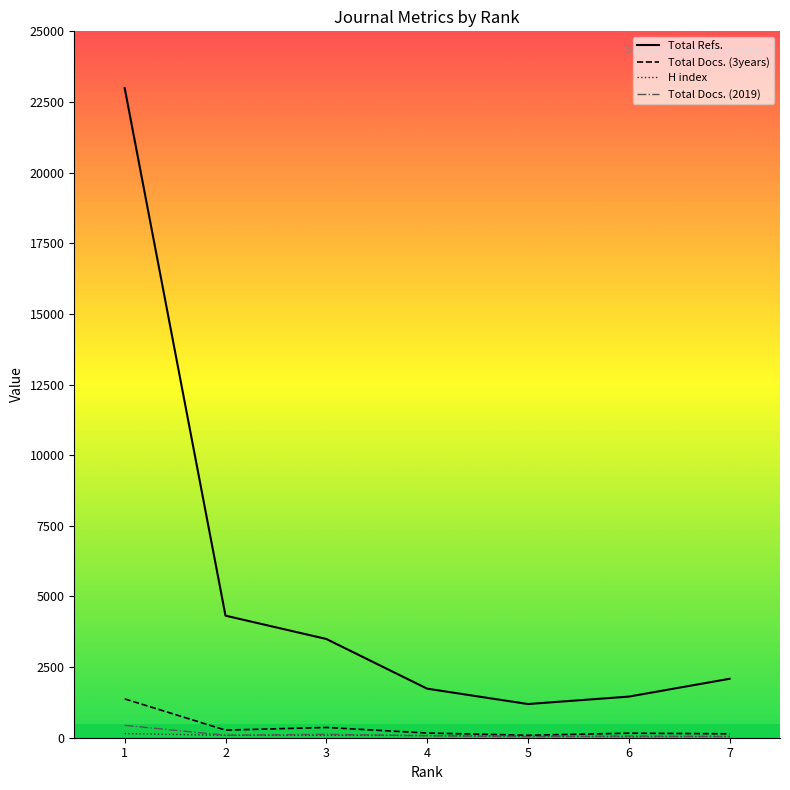

Where does the Total Docs. (3years) series first go above 166?

1